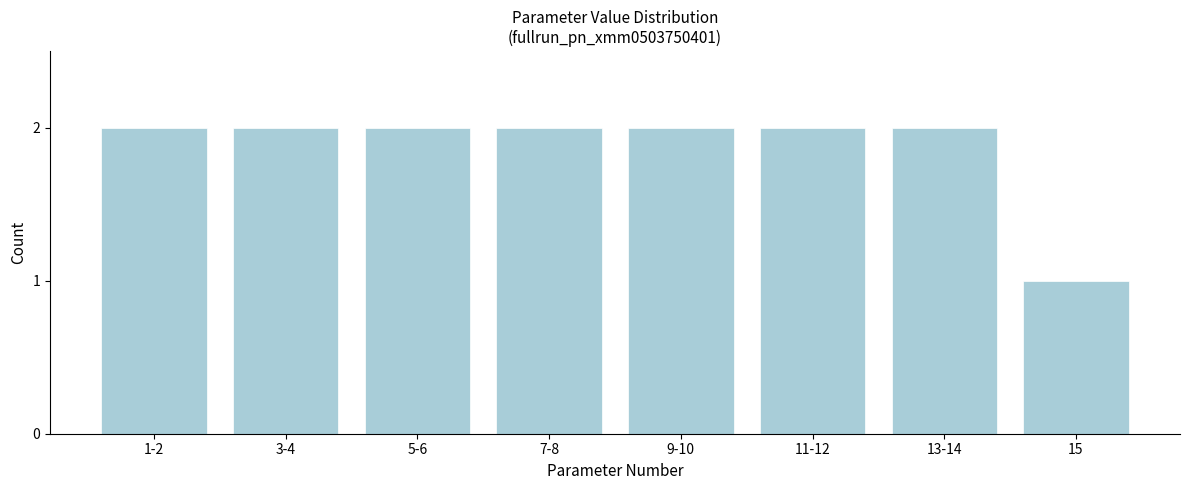

Reading left to right, list all the values displayed in this chart.

1-2=2	3-4=2	5-6=2	7-8=2	9-10=2	11-12=2	13-14=2	15=1